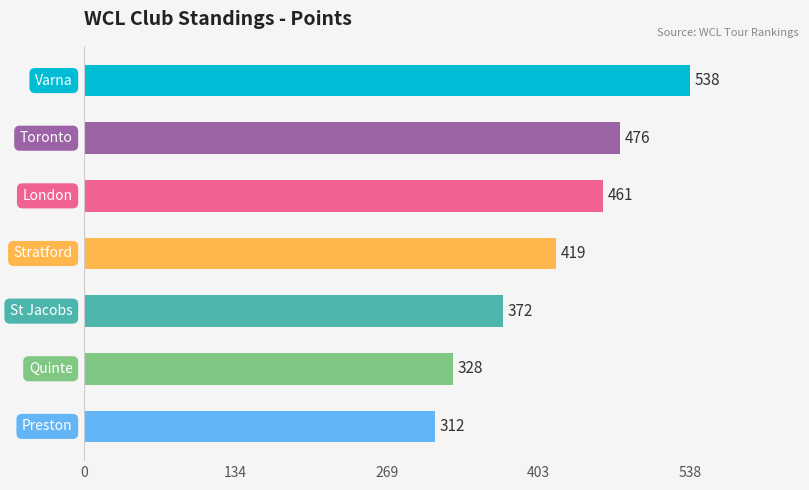

What is the value of the 7th bar from the top?

312